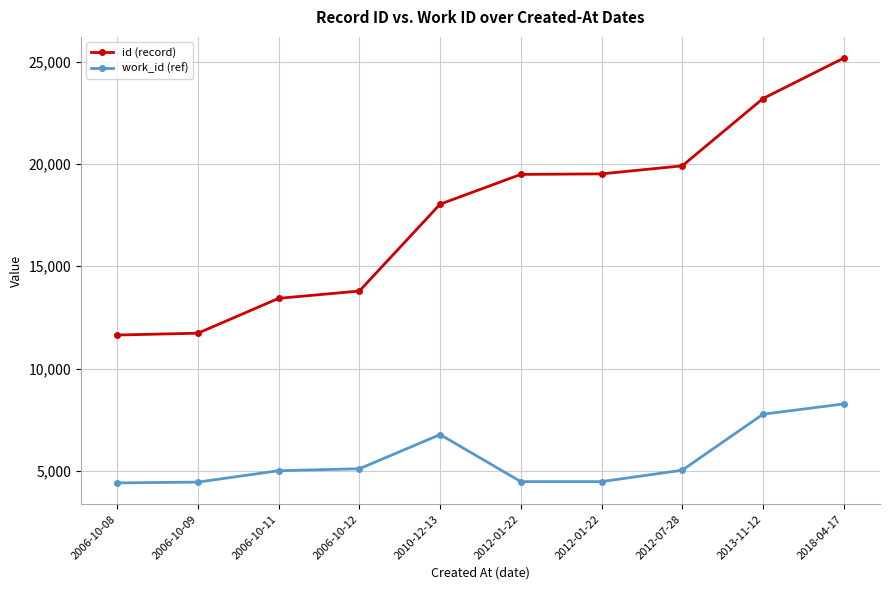

At which label does work_id (ref) first exceed 5033?

2006-10-12